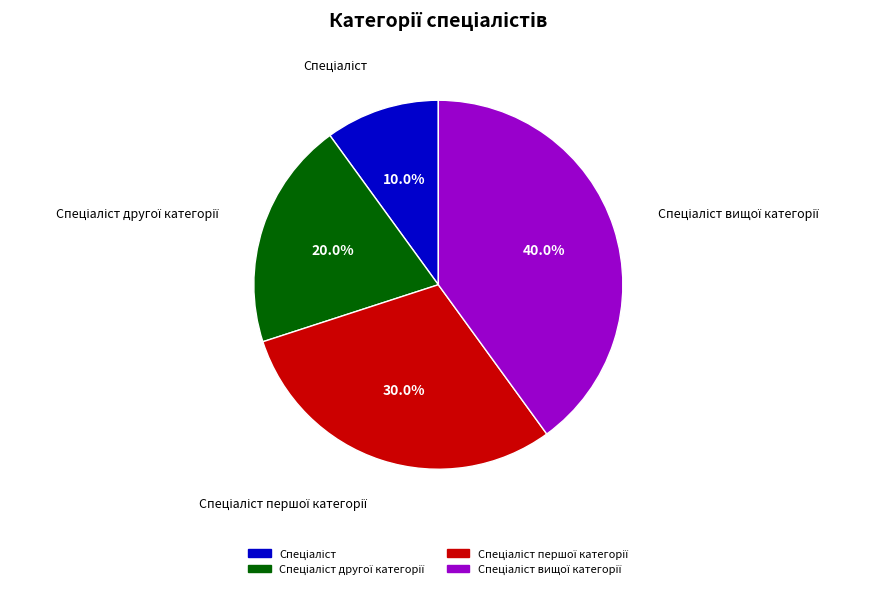

Does any single category account for the majority?

No